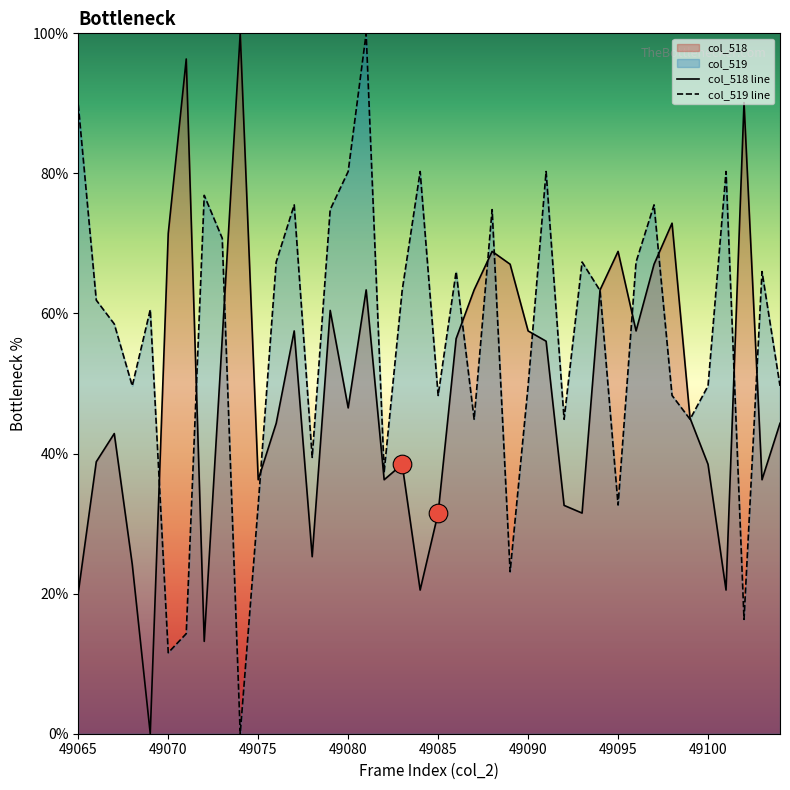

Which series has the widest spread of Y values?

col_518 line